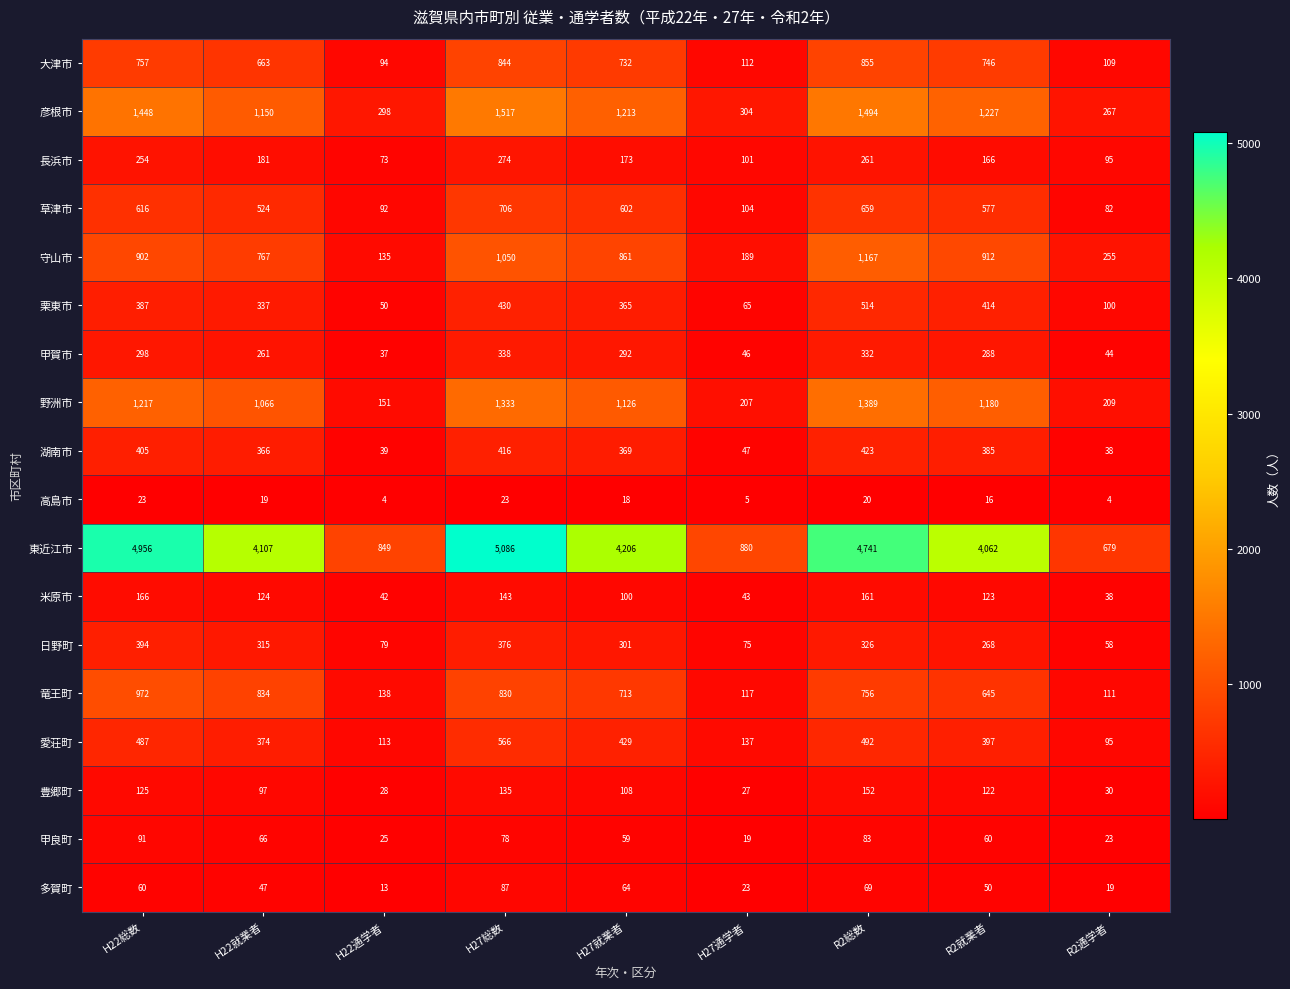

At which label is 野洲市 closest to 770?

H22就業者